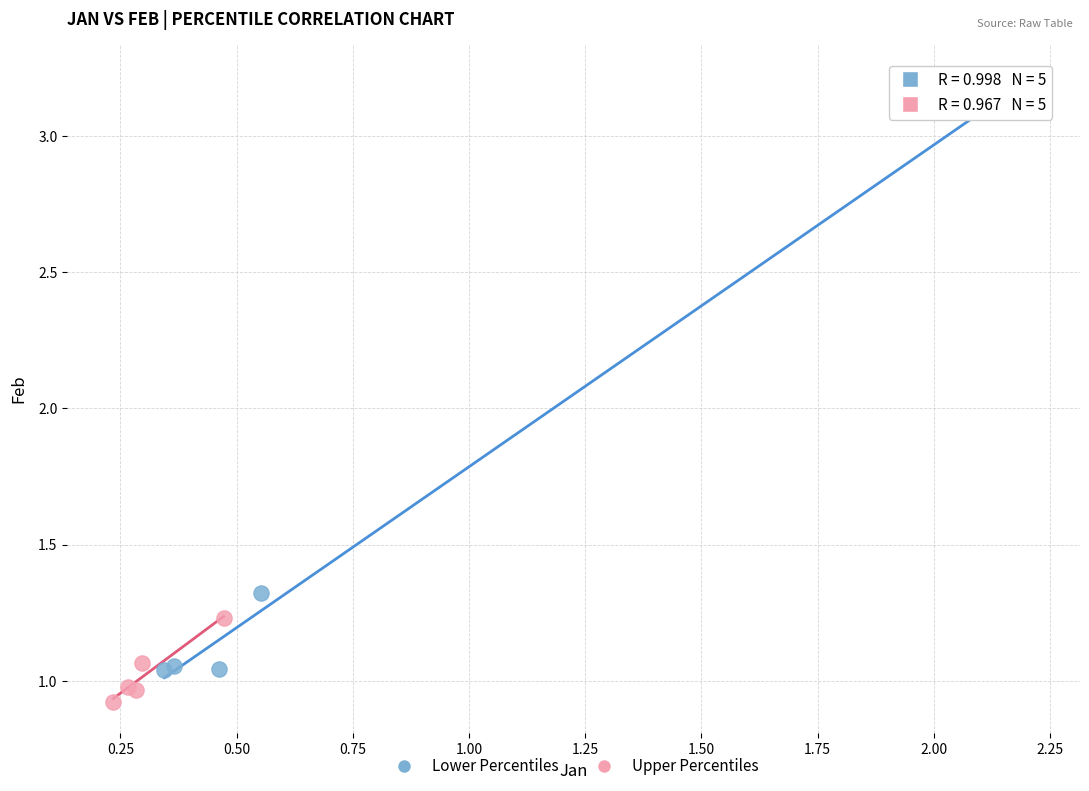

Which series contains the lowest Y value?

Upper Percentiles